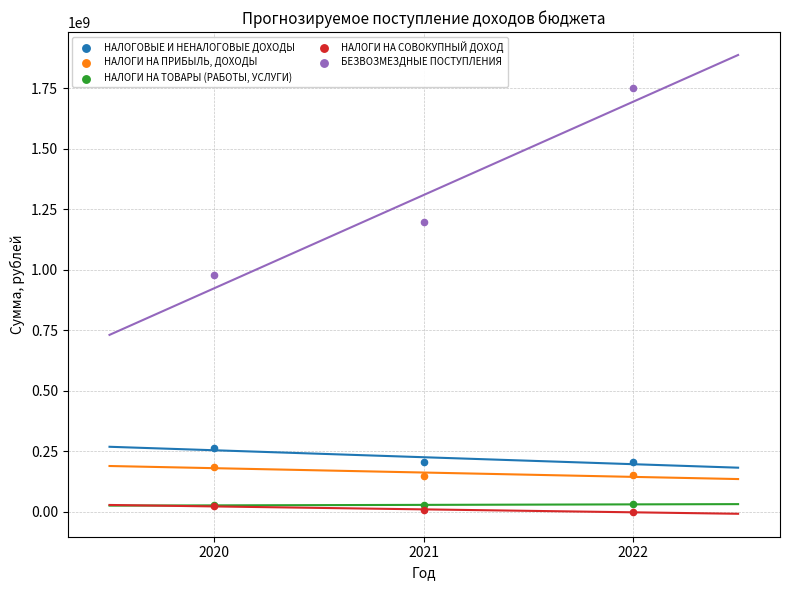

Across all series, what Y value is closest to 874658335?

978714234